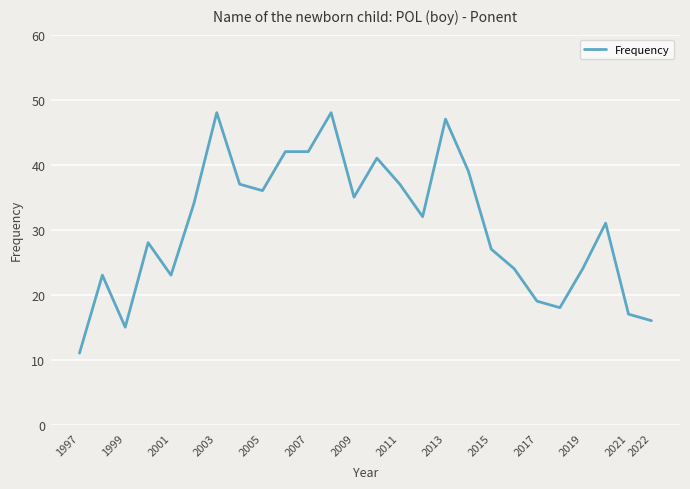

What is the difference between the maximum and minimum values?

37